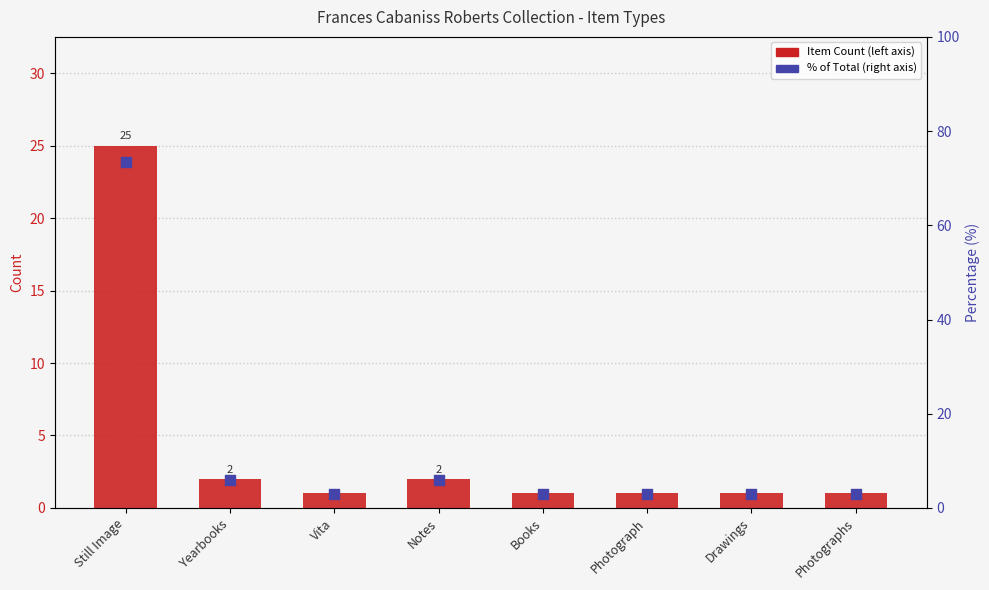

Which series has the largest Y range (max minus min)?

Percentage of Total